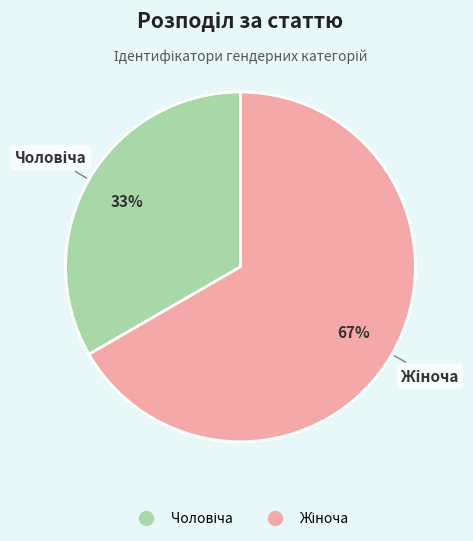

Which slice is the smallest?

Чоловіча